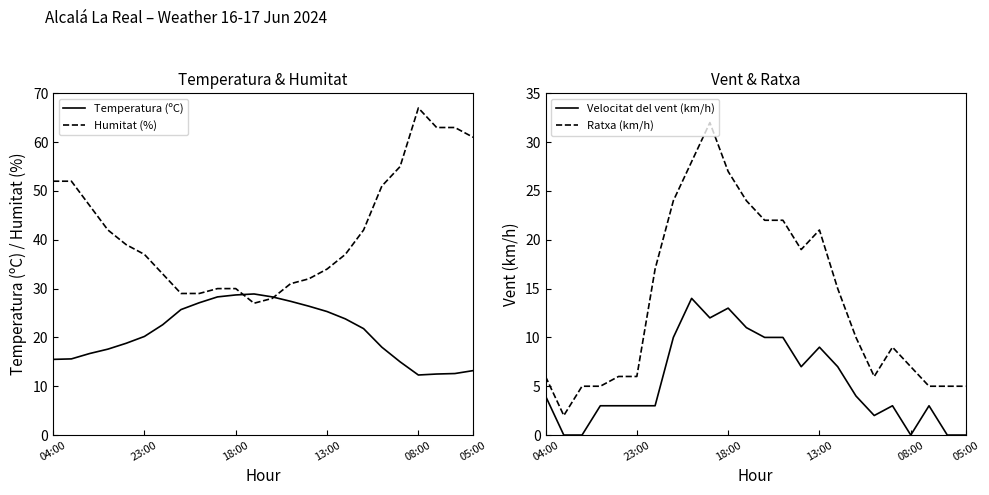

Reading right to left, list all the values displayed in this chart.

Temperatura (ºC): 13.2	12.6	12.5	12.3	15.0	18.0	21.8	23.8	25.3	26.4	27.4	28.3	28.9	28.7	28.3	27.1	25.7	22.6	20.2	18.8	17.6	16.7	15.6	15.5
Humitat (%): 61.0	63.0	63.0	67.0	55.0	51.0	42.0	37.0	34.0	32.0	31.0	28.0	27.0	30.0	30.0	29.0	29.0	33.0	37.0	39.0	42.0	47.0	52.0	52.0
Velocitat del vent (km/h): 0.0	0.0	3.0	0.0	3.0	2.0	4.0	7.0	9.0	7.0	10.0	10.0	11.0	13.0	12.0	14.0	10.0	3.0	3.0	3.0	3.0	0.0	0.0	4.0
Ratxa (km/h): 5.0	5.0	5.0	7.0	9.0	6.0	10.0	15.0	21.0	19.0	22.0	22.0	24.0	27.0	32.0	28.0	24.0	17.0	6.0	6.0	5.0	5.0	2.0	6.0